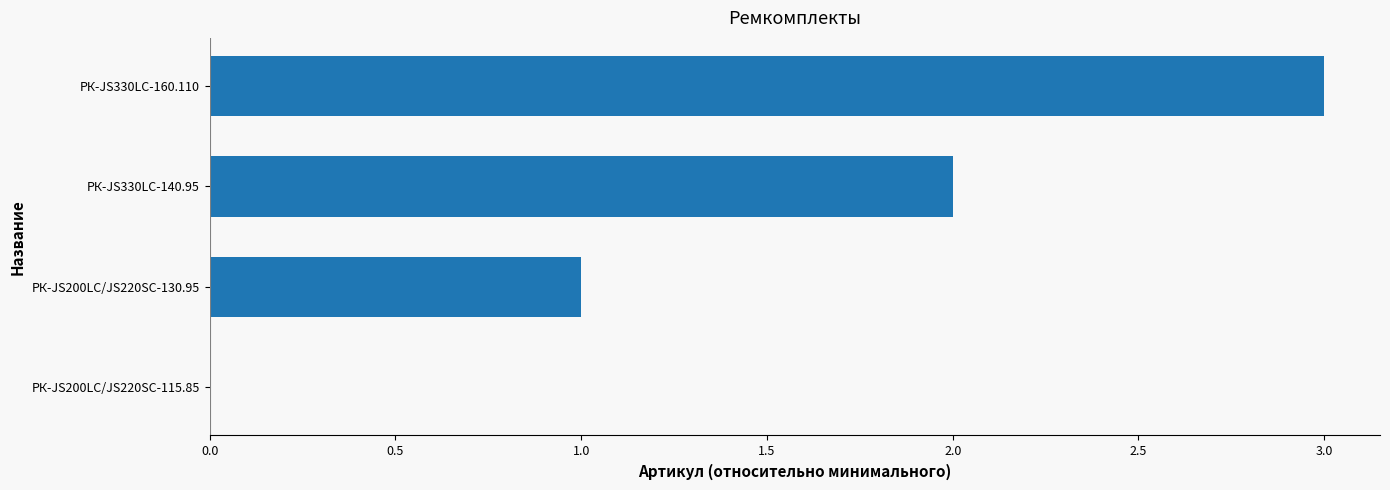

What is the sum of all values?

6